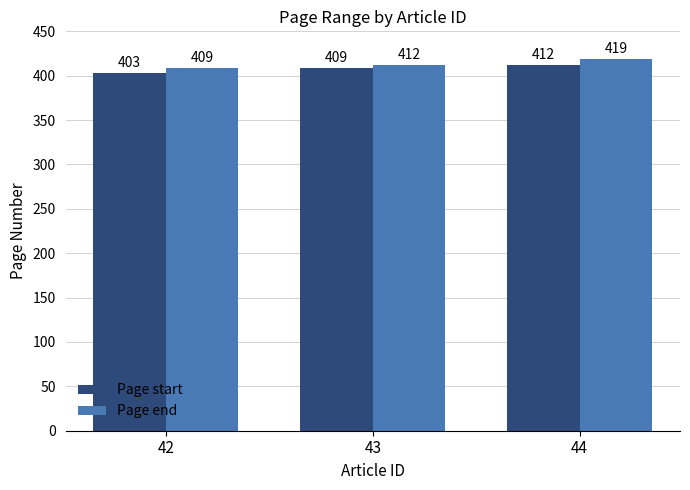

Reading left to right, transcribe all the data shown in this chart.

Page start: 403	409	412
Page end: 409	412	419